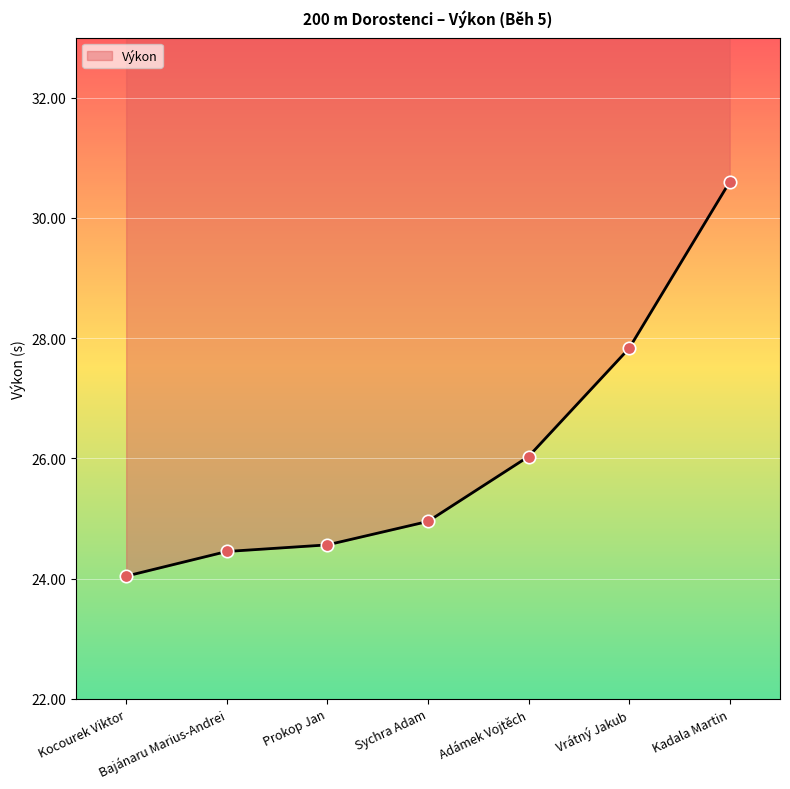

Between Kocourek Viktor and Bajánaru Marius-Andrei, which is larger?

Bajánaru Marius-Andrei